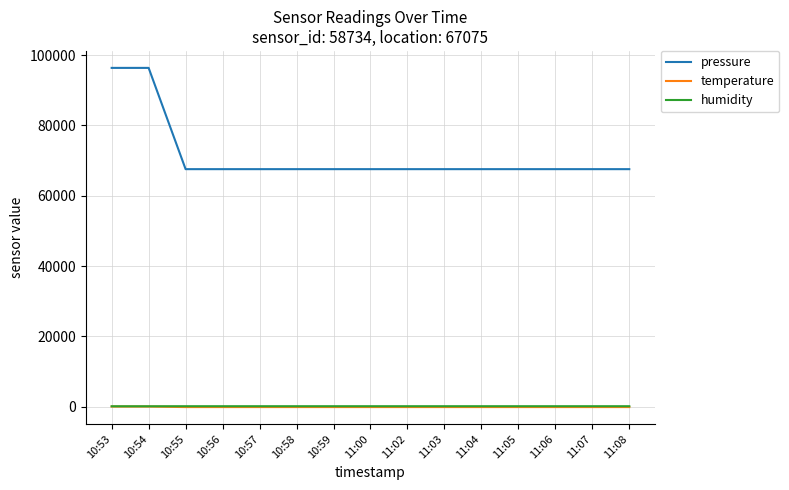

What is the sum of all temperature values?

-1882.1